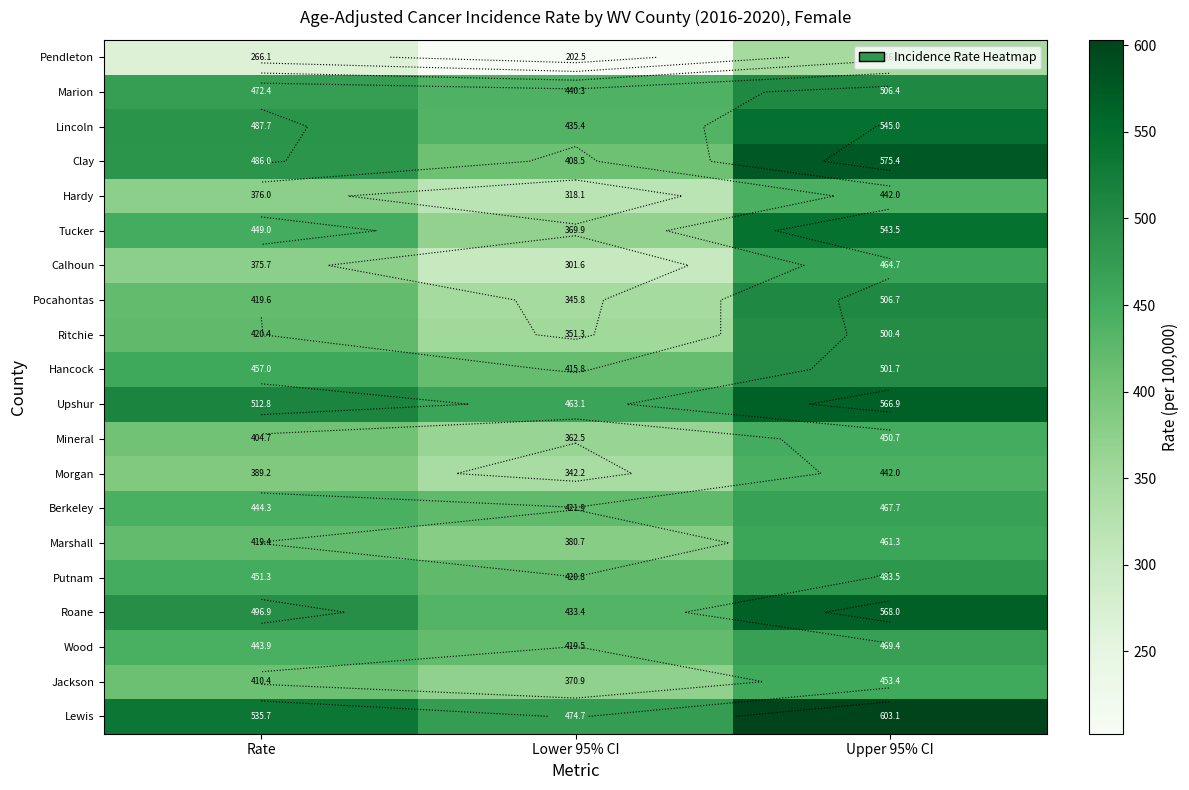

List the labels in order of Roane value, smallest first.

Lower 95% CI, Rate, Upper 95% CI